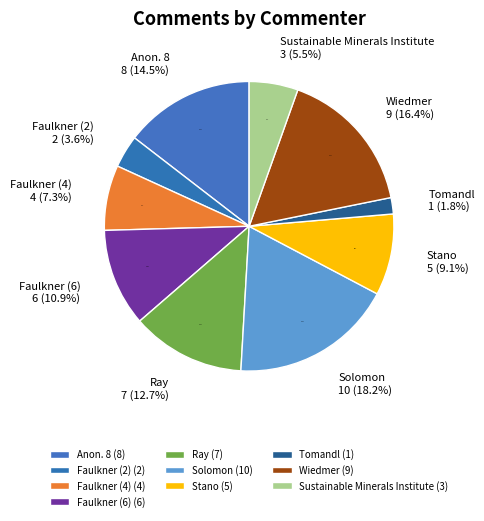

Is there any slice that represents more than half of the pie?

No